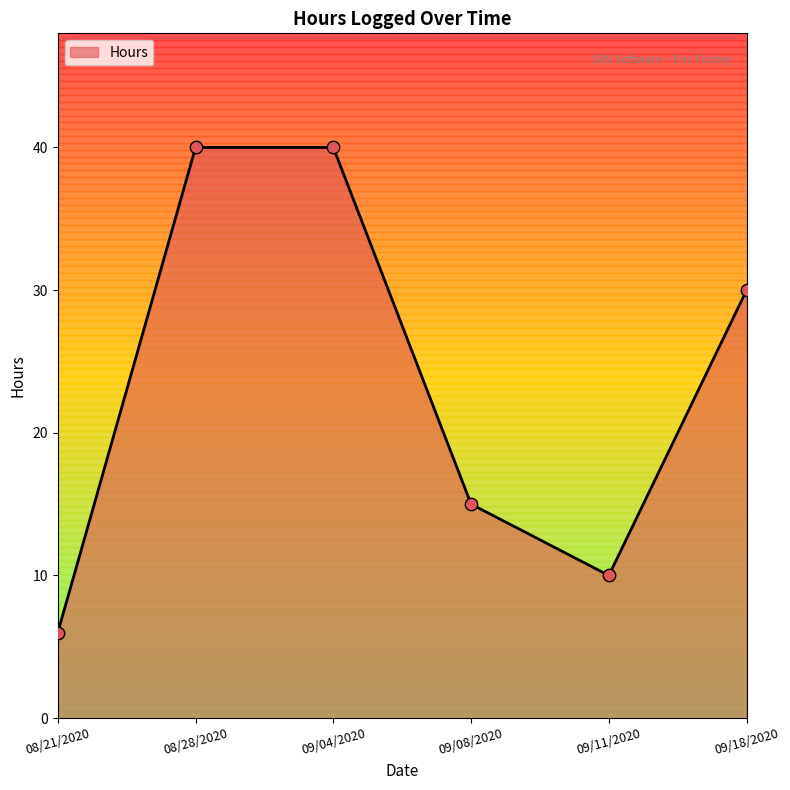

What is the change in value from 09/08/2020 to 09/11/2020?

-5